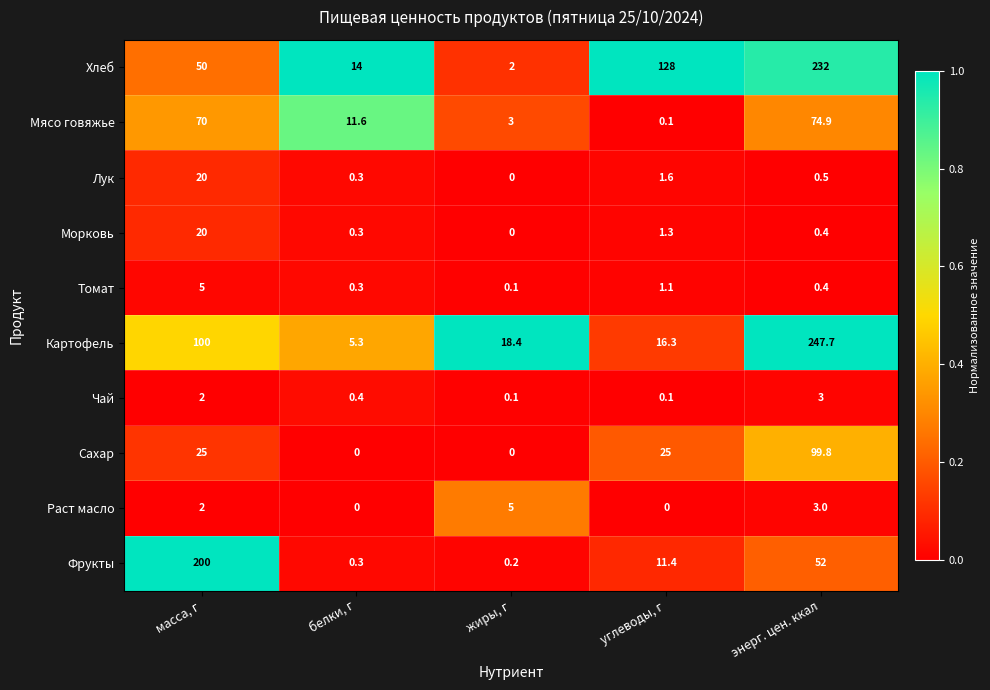

Is the value of Морковь at белки, г greater than the value of Картофель at белки, г?

No